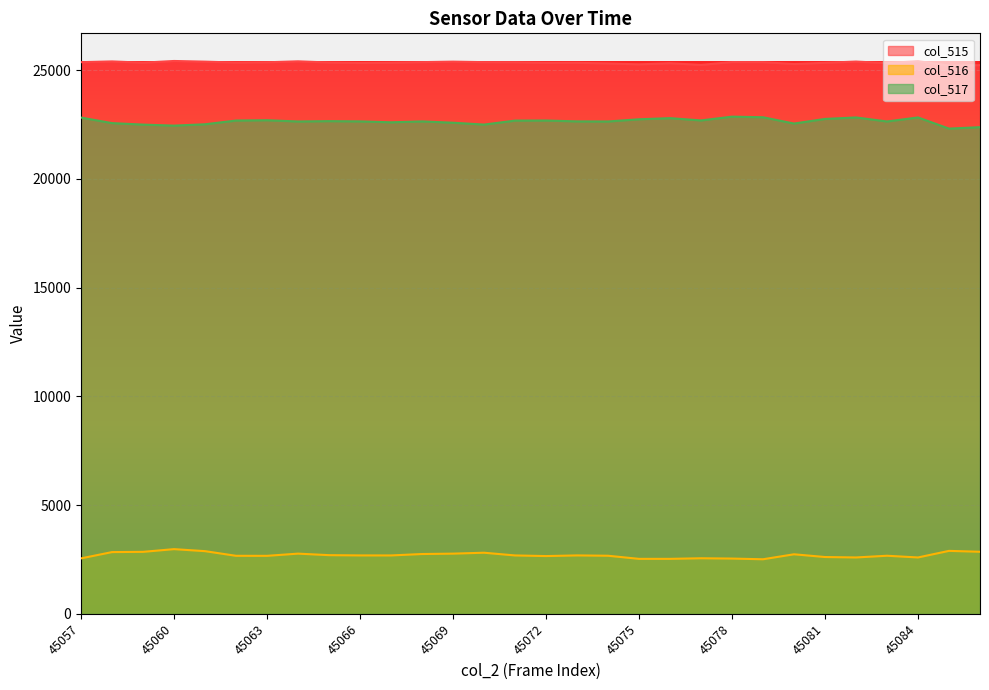

In col_516, how many points are higher than both neighbors (excluding endpoints)?

8